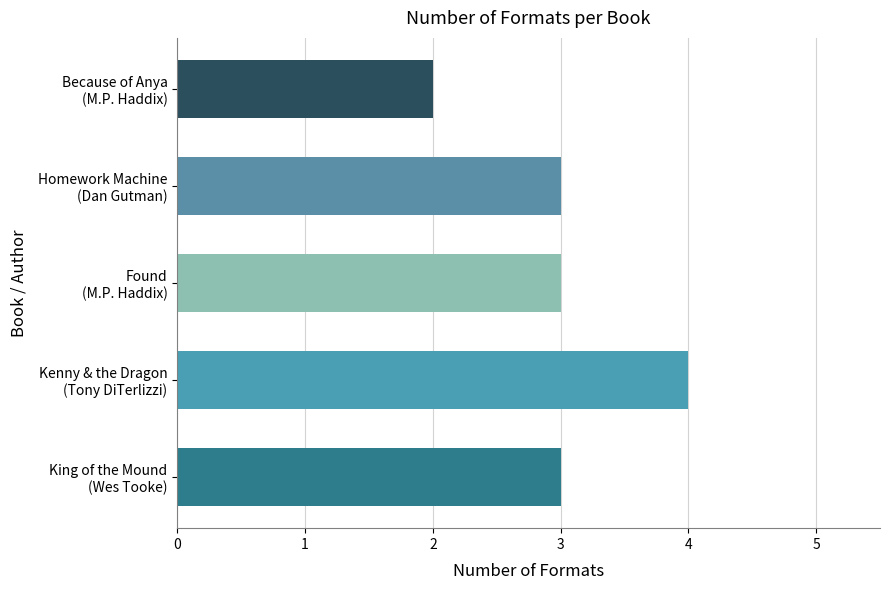

What is the maximum value shown in the chart?

4